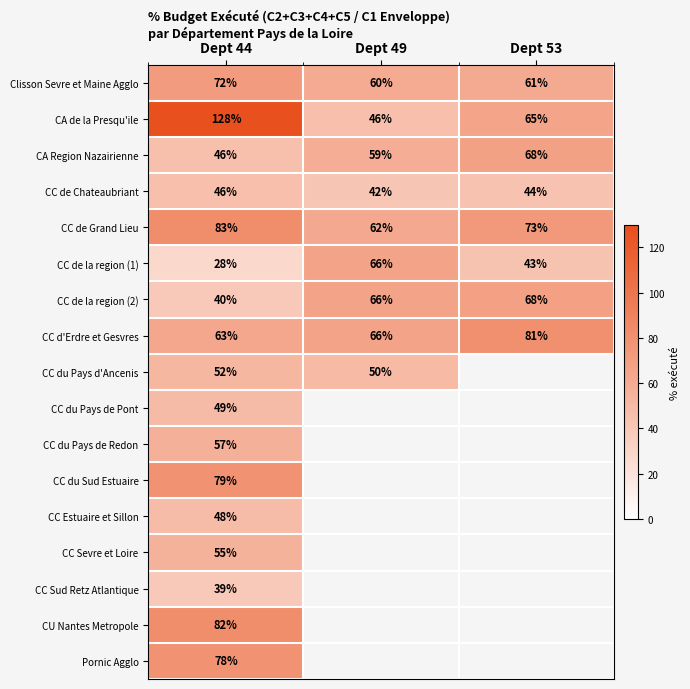

What is the difference between the highest and lowest values at Dept 44?

100